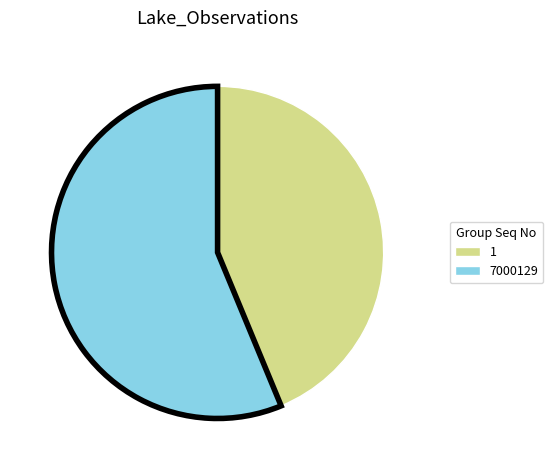

Do 7000129 and 1 together represent more than half of the pie?

Yes